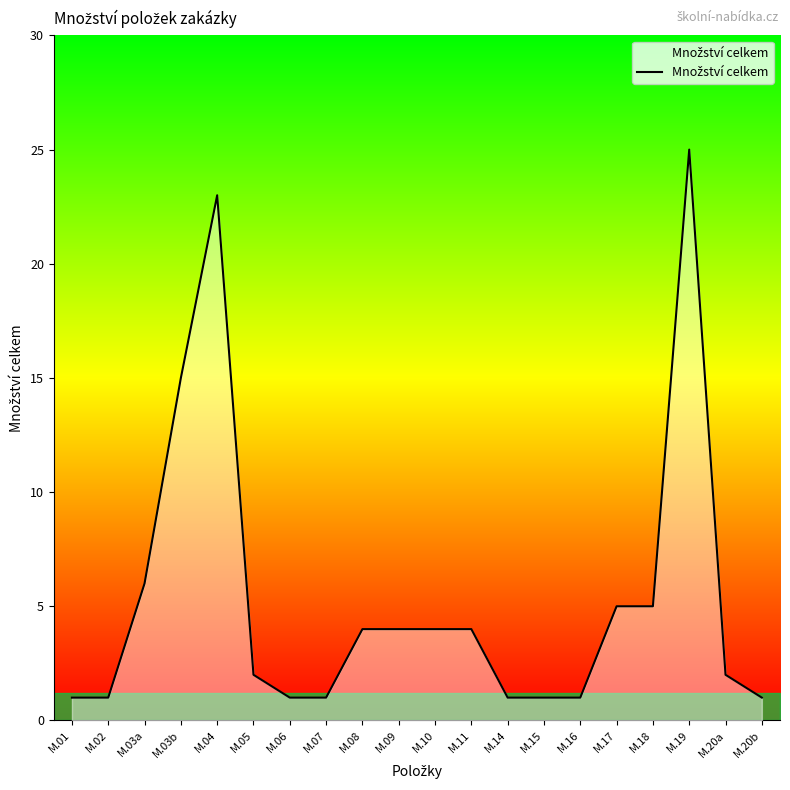

Approximately how many times larger is the value at M.09 compared to M.05?

2.0